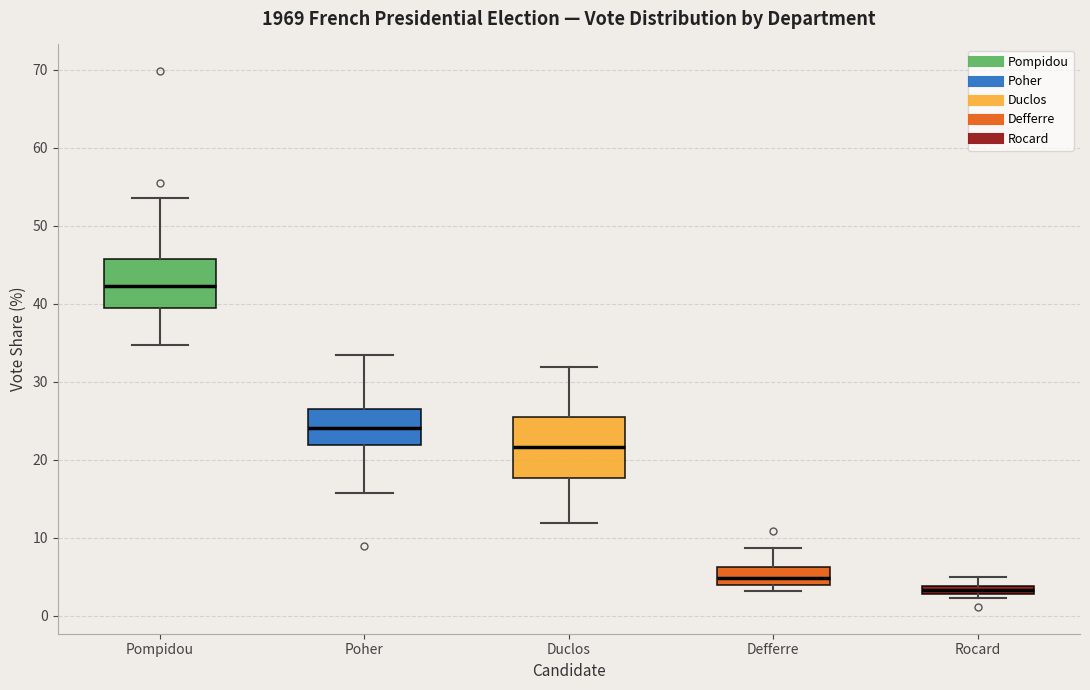

Which box's median line is the highest?

Pompidou